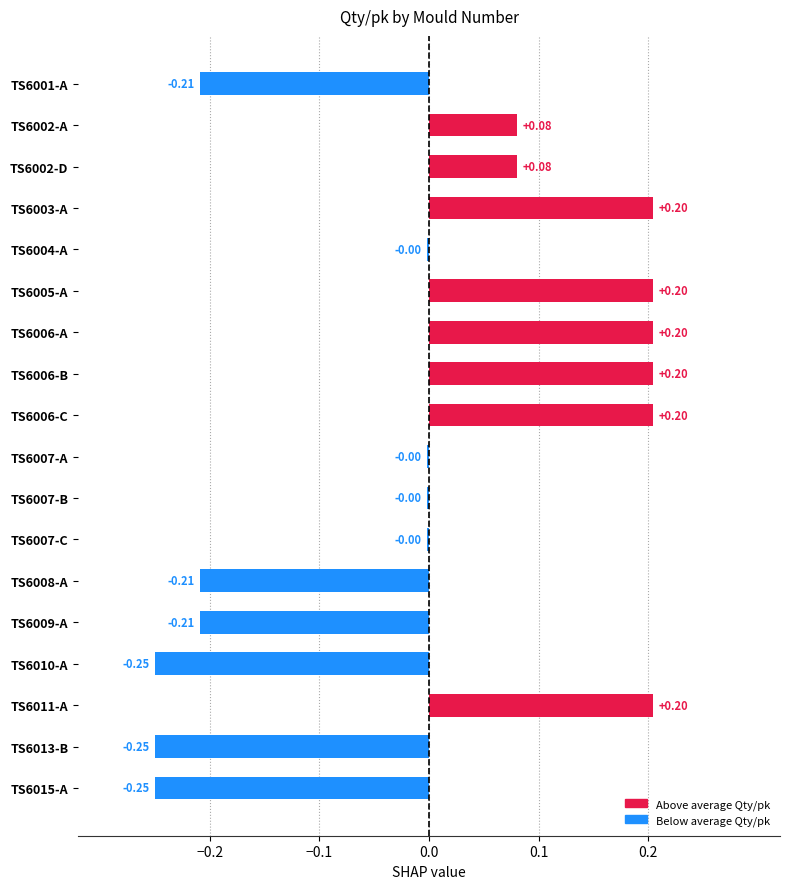

What is the difference between the second highest and second lowest values?

0.5